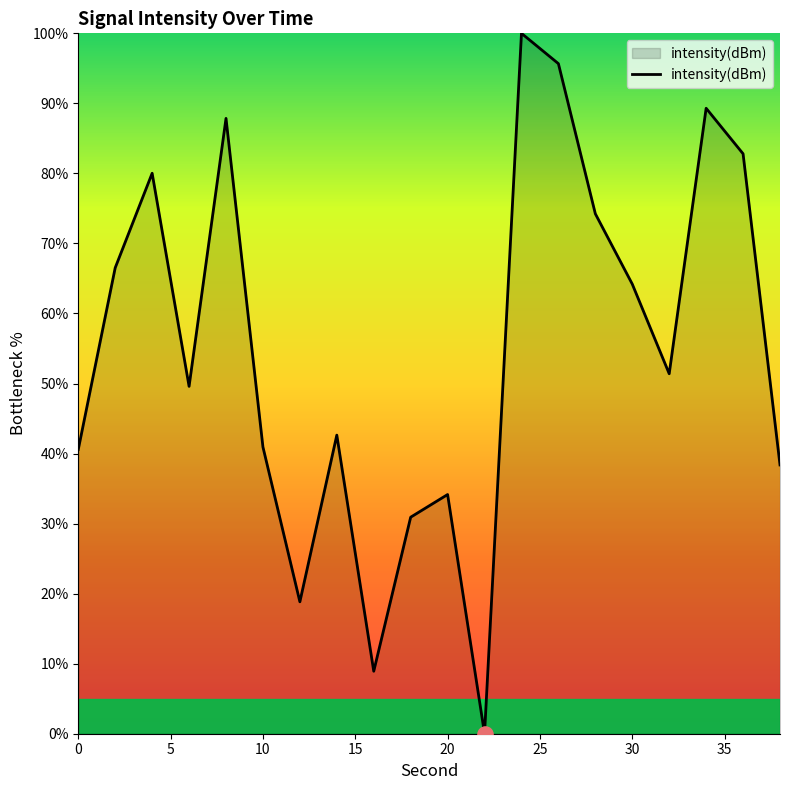

What is the greatest value displayed?

100.0